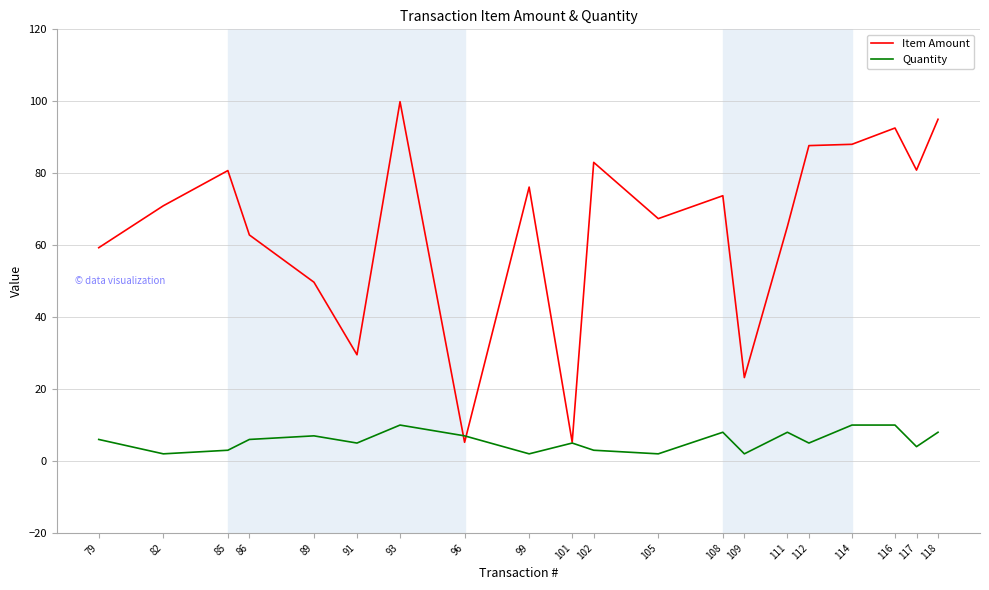

What is the maximum value for Item Amount?

99.9